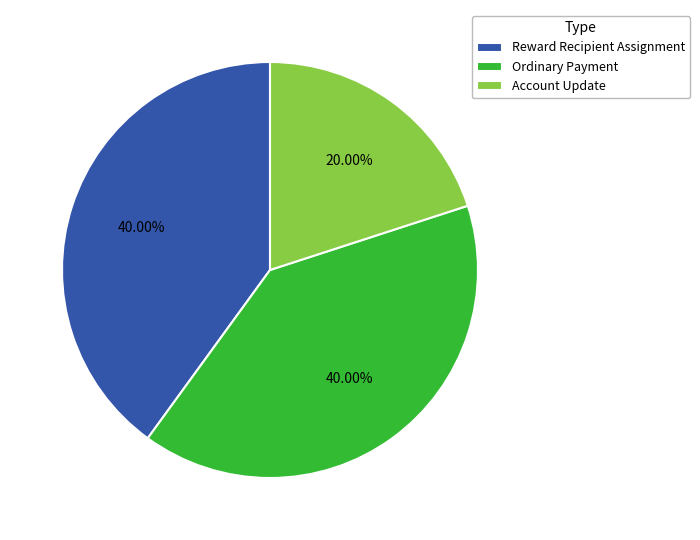

Approximately how many times larger is the value at Reward Recipient Assignment compared to Account Update?

2.0